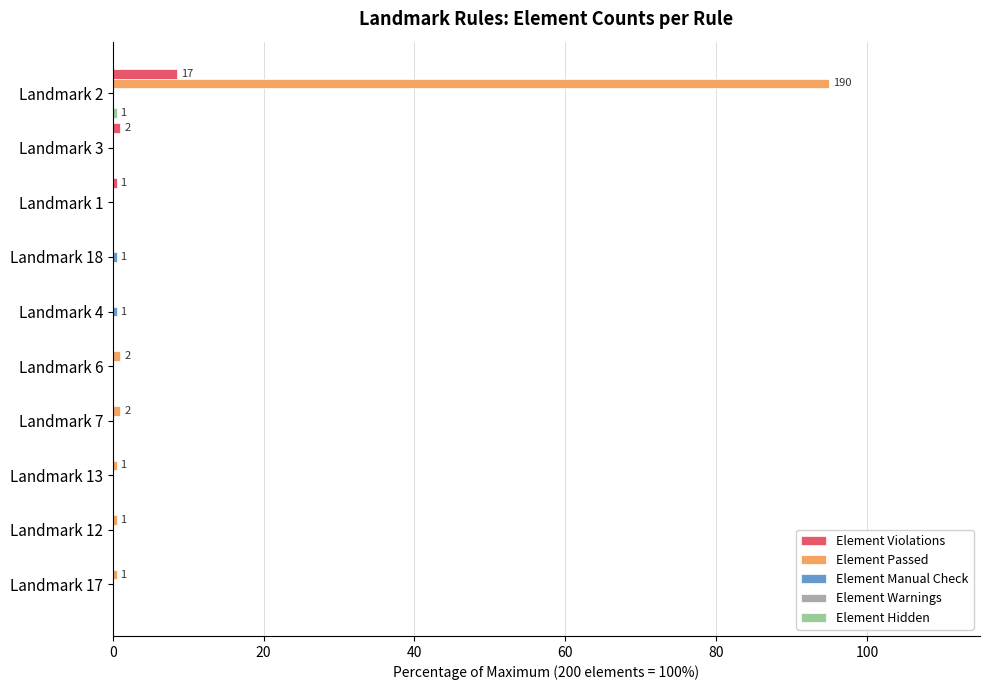

Which series has the largest total across all categories?

Element Passed